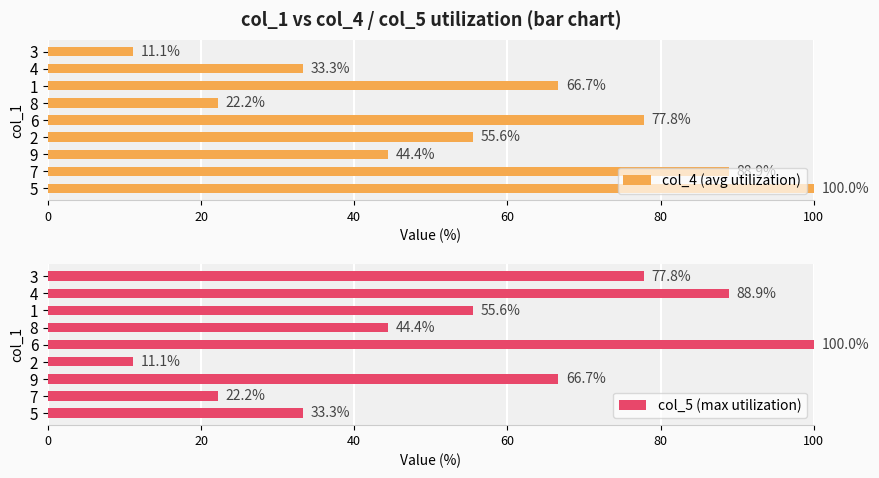

How many categories are shown in the chart?

9